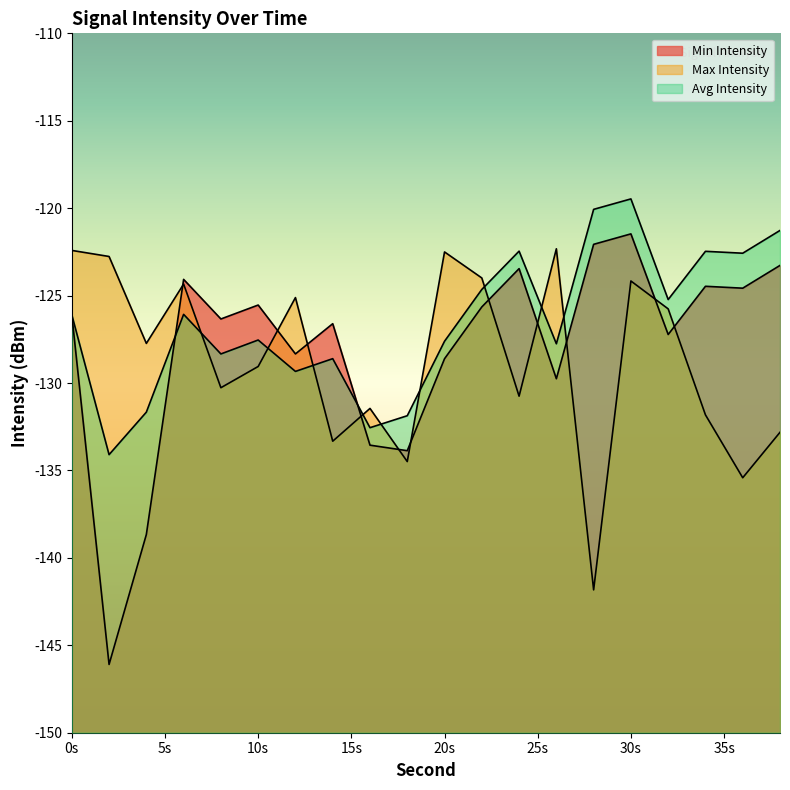

How many data points does each series have?

20